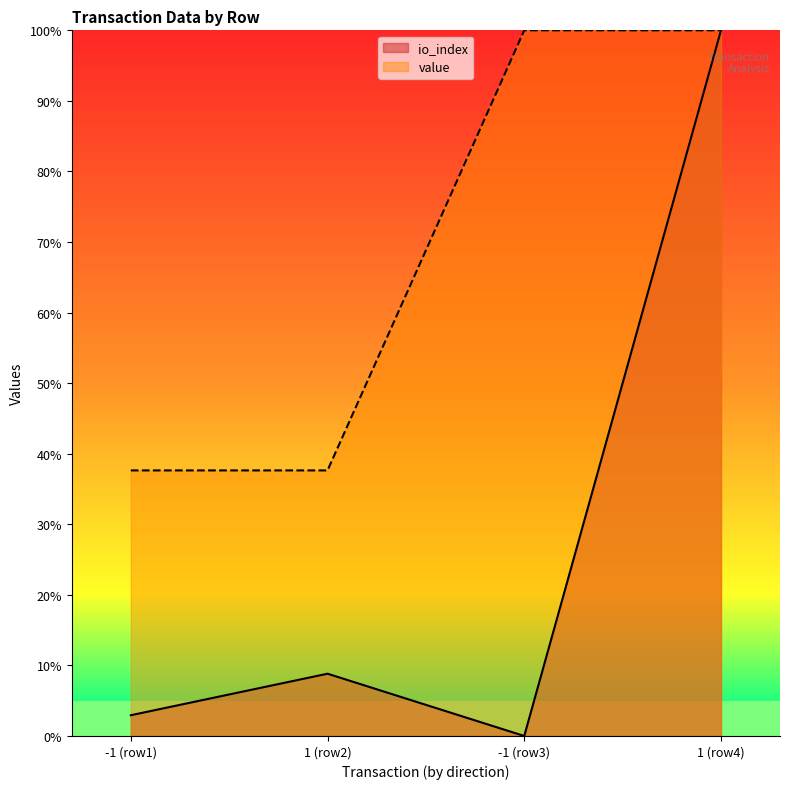

Which series has the largest range (max minus min)?

io_index